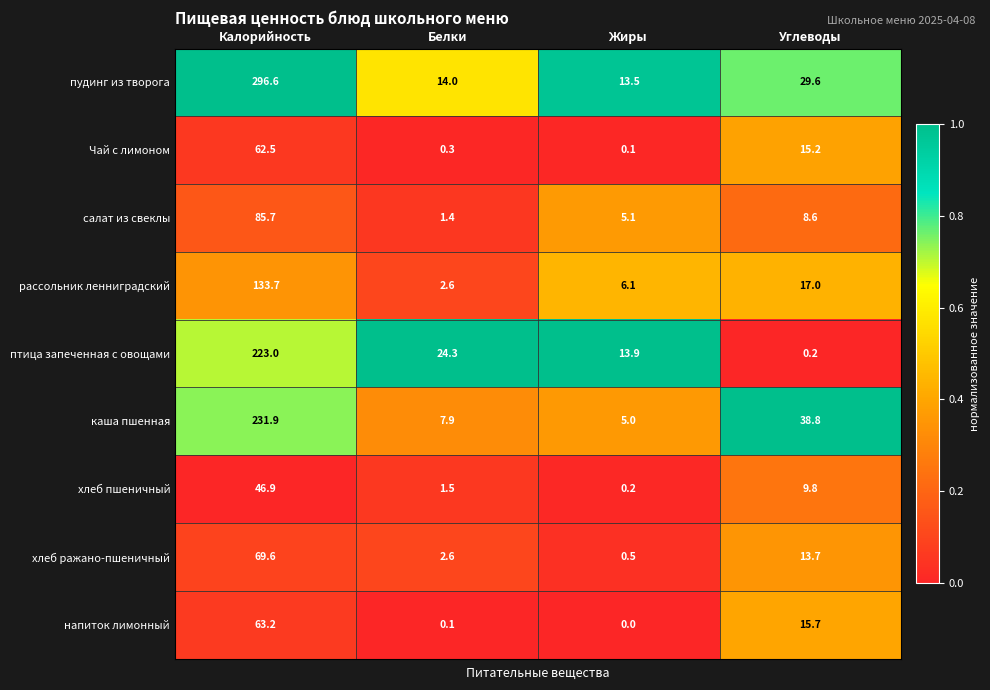

The value of пудинг из творога at Белки is 8.8. True or false?

False